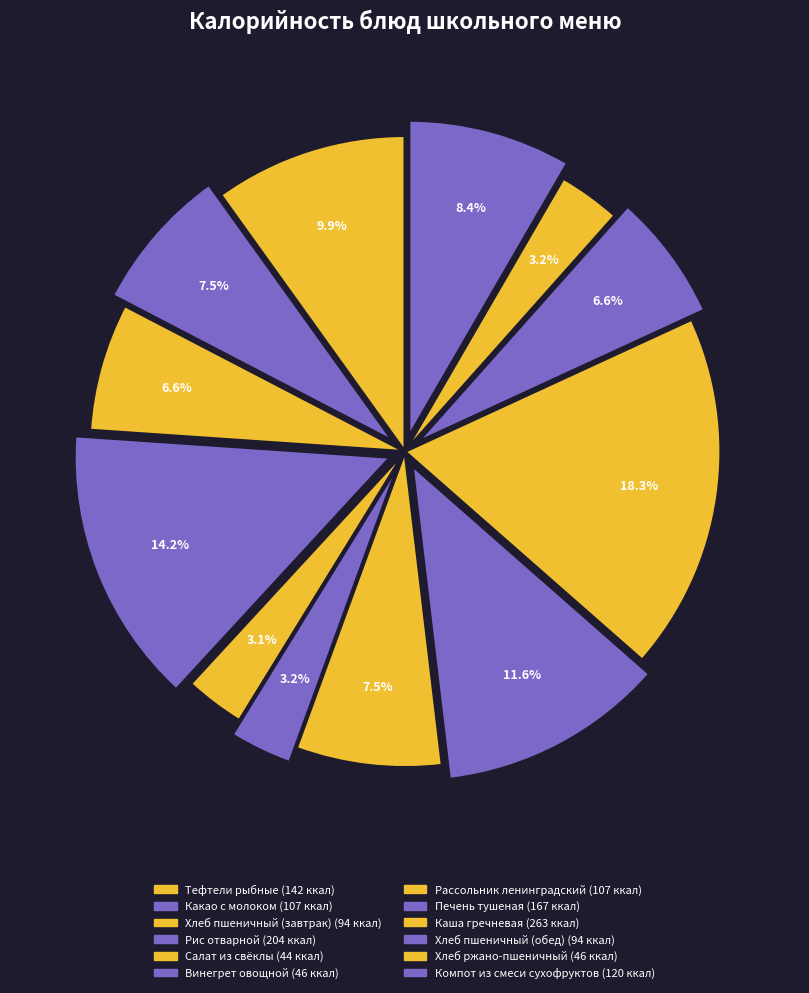

How many slices are in this pie chart?

12